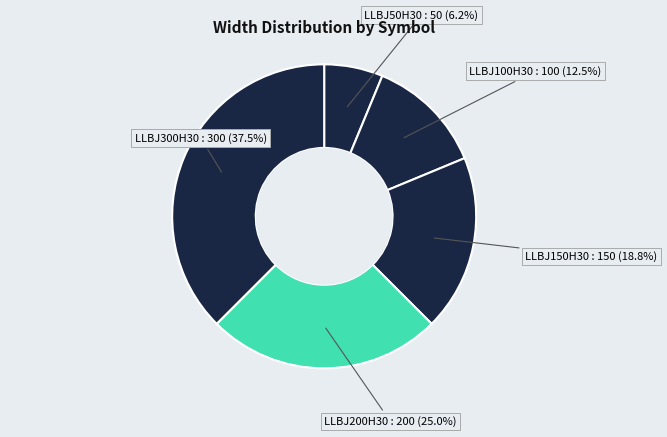

To the nearest percent, what is the average slice percentage?

20%